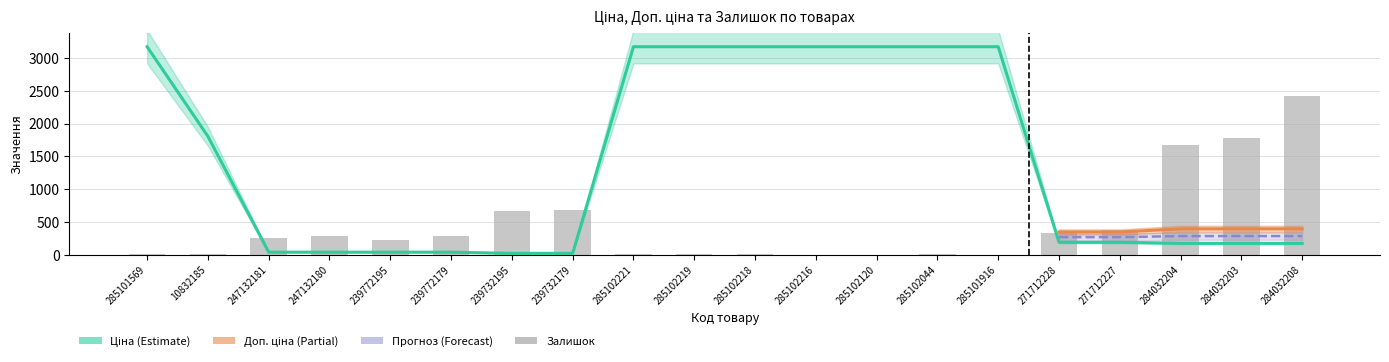

What is the total value across all series at 271712227?

561.6